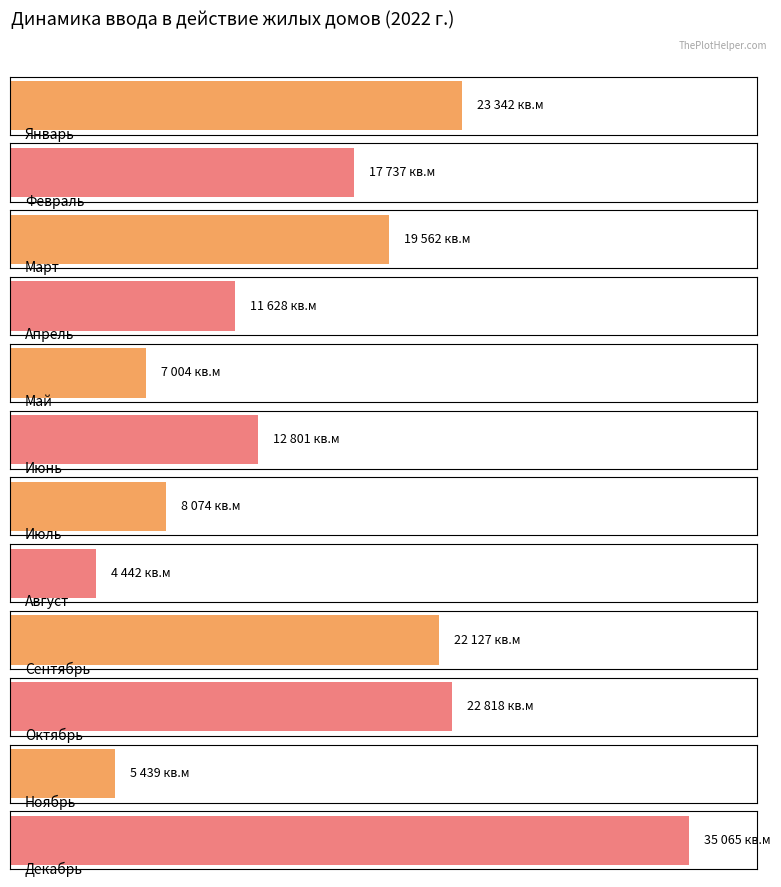

At which label is the value closest to 19753?

Март